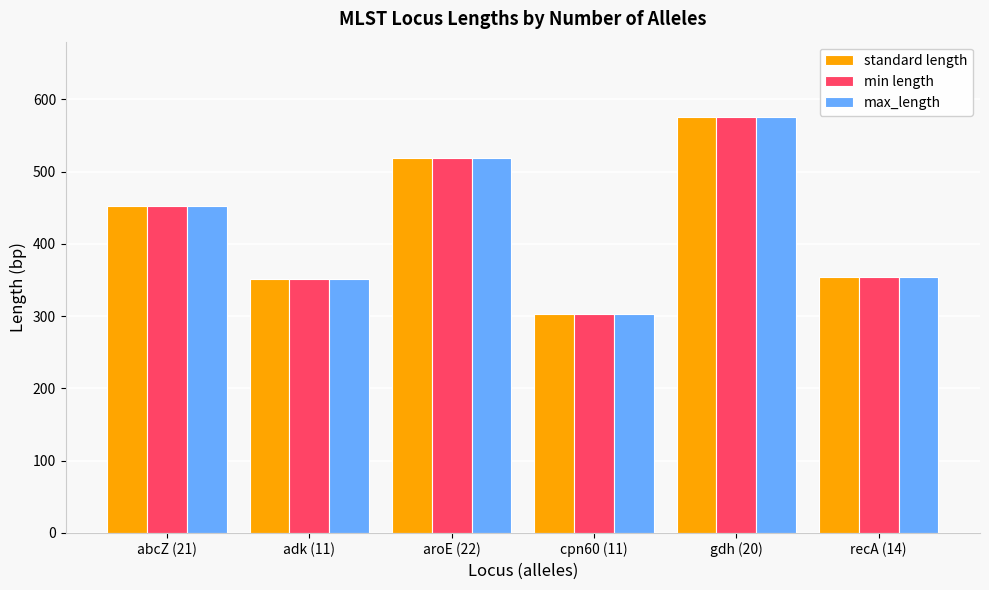

Which label corresponds to the smallest value in the chart?

cpn60 (11)